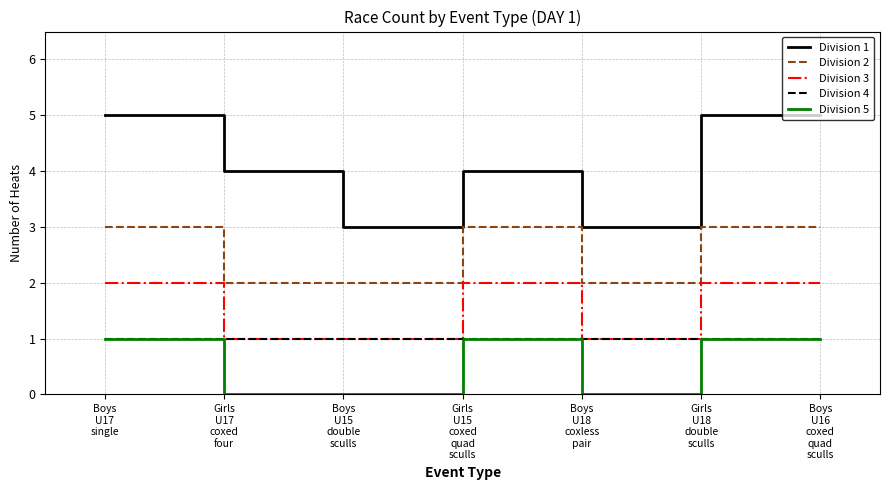

What is the greatest value displayed?

5